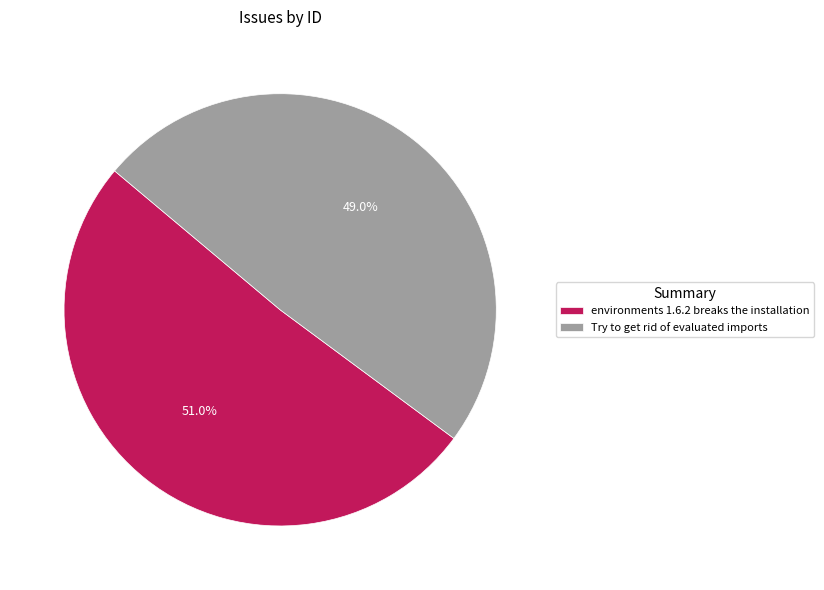

What is the largest slice in the pie chart?

environments 1.6.2 breaks the installation